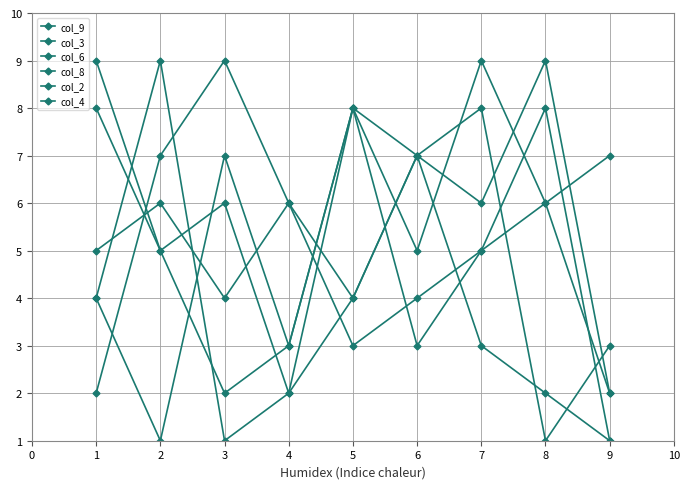

Count the number of data series in this chart.

6